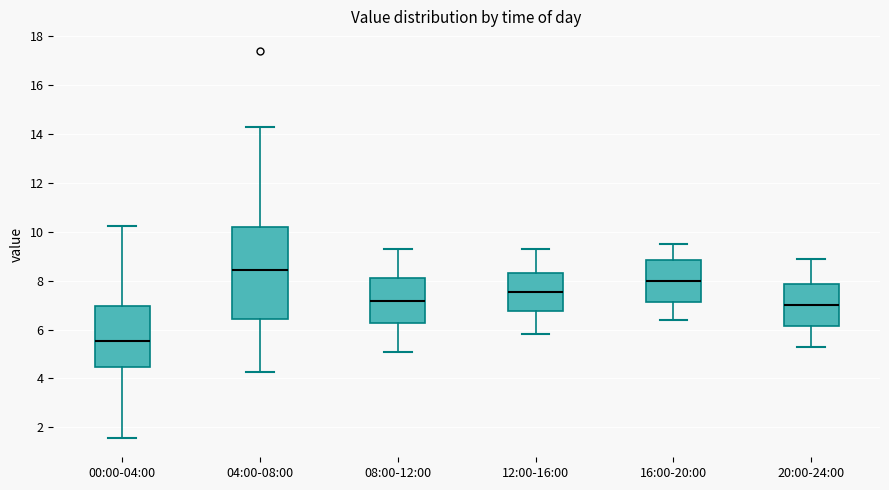

Which box's median line is the highest?

04:00-08:00